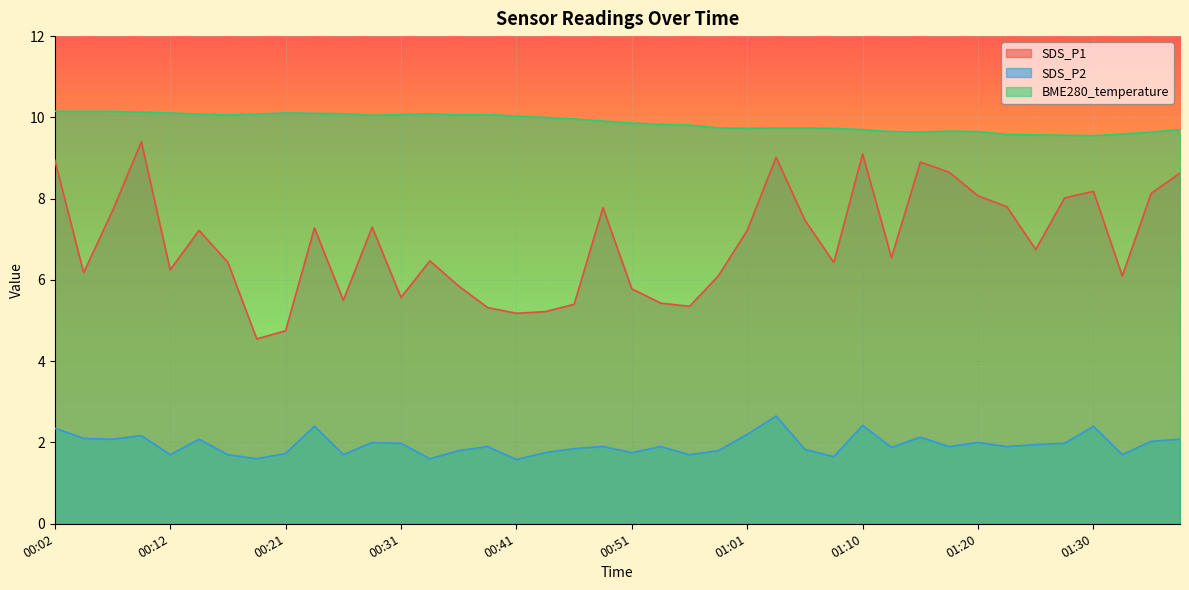

Reading left to right, what are all the values shown in this chart?

SDS_P1: 00:02=8.9	00:04=6.2	00:07=7.7	00:09=9.4	00:12=6.2	00:14=7.2	00:16=6.4	00:19=4.5	00:21=4.8	00:24=7.3	00:26=5.5	00:29=7.3	00:31=5.6	00:33=6.5	00:36=5.8	00:38=5.3	00:41=5.2	00:44=5.2	00:46=5.4	00:49=7.8	00:51=5.8	00:53=5.4	00:56=5.3	00:58=6.1	01:01=7.2	01:03=9.0	01:06=7.5	01:08=6.4	01:10=9.1	01:13=6.5	01:15=8.9	01:18=8.7	01:20=8.1	01:23=7.8	01:25=6.8	01:27=8.0	01:30=8.2	01:32=6.1	01:35=8.1	01:37=8.6
SDS_P2: 00:02=2.4	00:04=2.1	00:07=2.1	00:09=2.2	00:12=1.7	00:14=2.1	00:16=1.7	00:19=1.6	00:21=1.7	00:24=2.4	00:26=1.7	00:29=2.0	00:31=2.0	00:33=1.6	00:36=1.8	00:38=1.9	00:41=1.6	00:44=1.8	00:46=1.9	00:49=1.9	00:51=1.8	00:53=1.9	00:56=1.7	00:58=1.8	01:01=2.2	01:03=2.6	01:06=1.8	01:08=1.6	01:10=2.4	01:13=1.9	01:15=2.1	01:18=1.9	01:20=2.0	01:23=1.9	01:25=1.9	01:27=2.0	01:30=2.4	01:32=1.7	01:35=2.0	01:37=2.1
BME280_temperature: 00:02=10.2	00:04=10.2	00:07=10.2	00:09=10.1	00:12=10.1	00:14=10.1	00:16=10.1	00:19=10.1	00:21=10.1	00:24=10.1	00:26=10.1	00:29=10.1	00:31=10.1	00:33=10.1	00:36=10.1	00:38=10.1	00:41=10.0	00:44=10.0	00:46=10.0	00:49=9.9	00:51=9.9	00:53=9.8	00:56=9.8	00:58=9.7	01:01=9.7	01:03=9.7	01:06=9.7	01:08=9.7	01:10=9.7	01:13=9.7	01:15=9.6	01:18=9.7	01:20=9.7	01:23=9.6	01:25=9.6	01:27=9.6	01:30=9.6	01:32=9.6	01:35=9.6	01:37=9.7